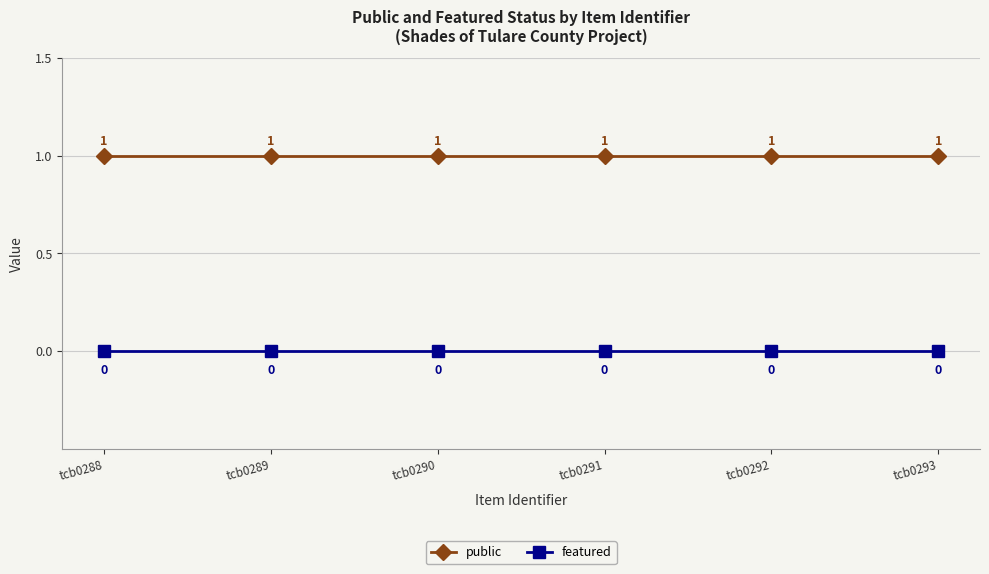

What is the sum of all public values?

6